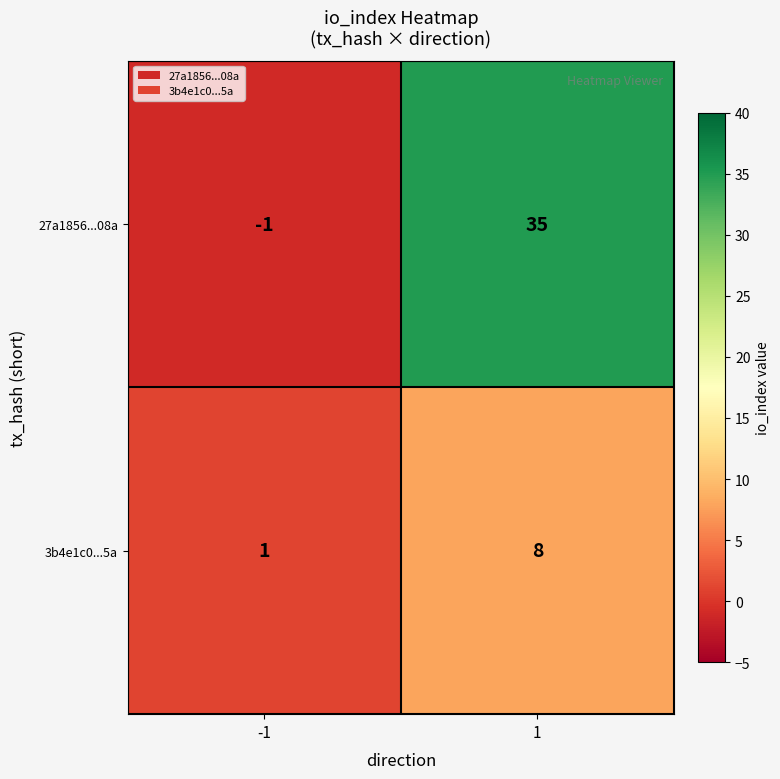

Is it true that 3b4e1c0...5a equals 1 at -1?

True